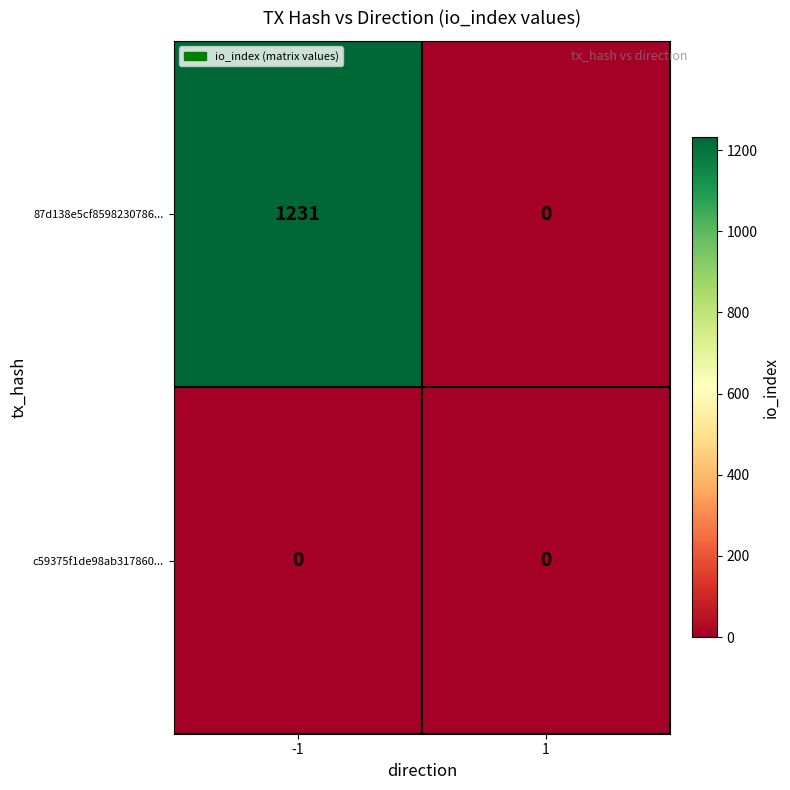

Which category has the highest value across all series?

-1